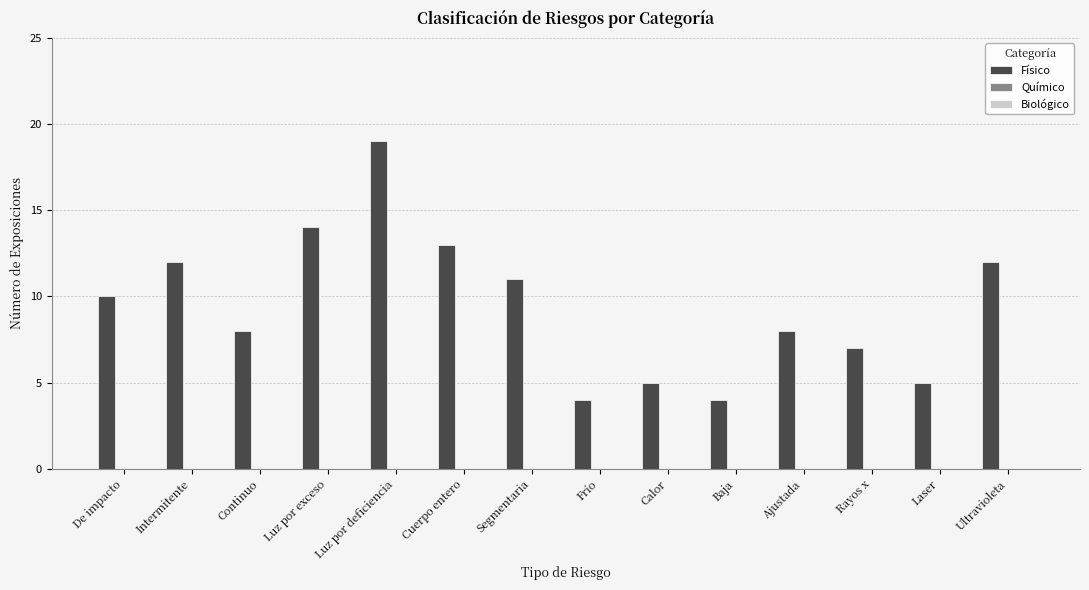

What is the minimum value shown in the chart?

4